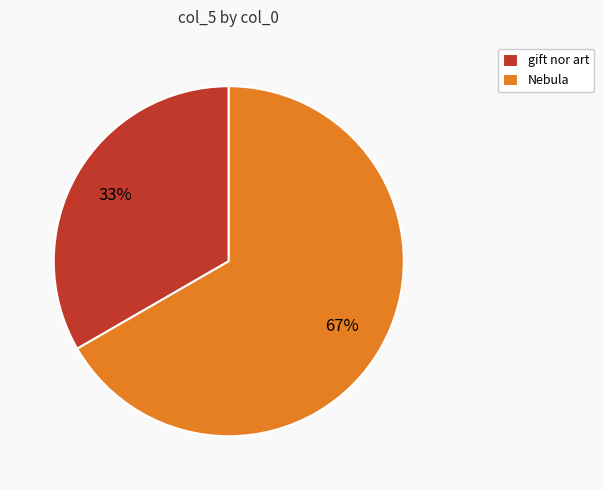

To the nearest percent, what portion does gift nor art represent?

33%